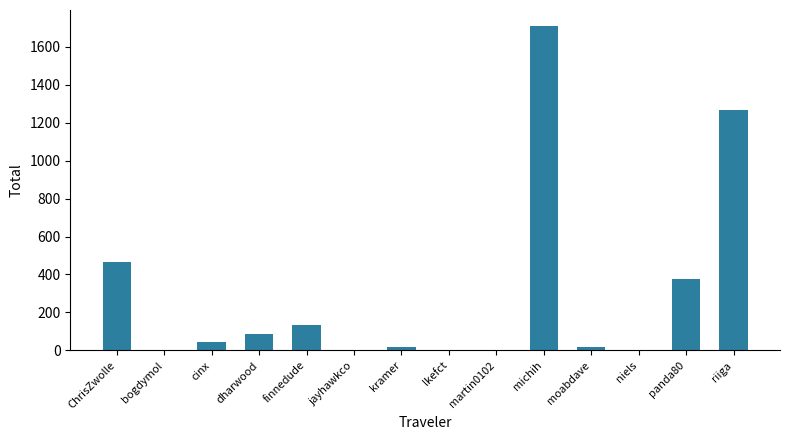

The value at dharwood is 84.7. True or false?

True